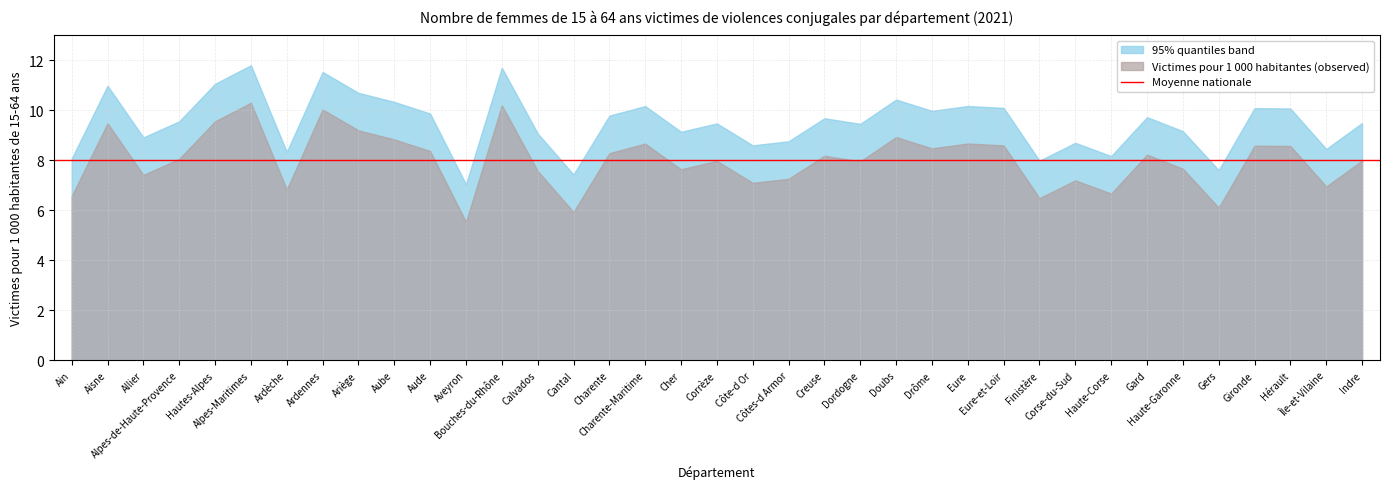

Which category has the highest value across all series?

Alpes-Maritimes